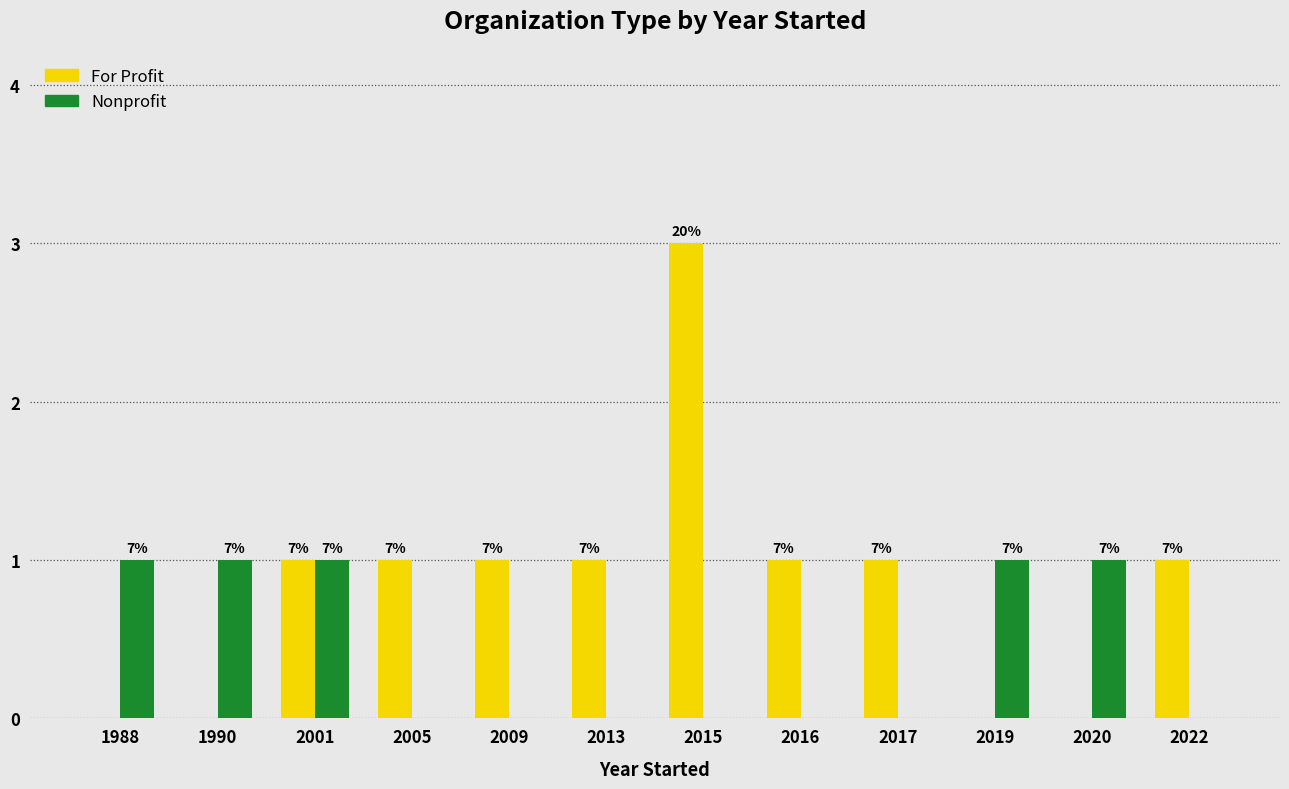

What are all the series names shown in the legend?

For Profit, Nonprofit